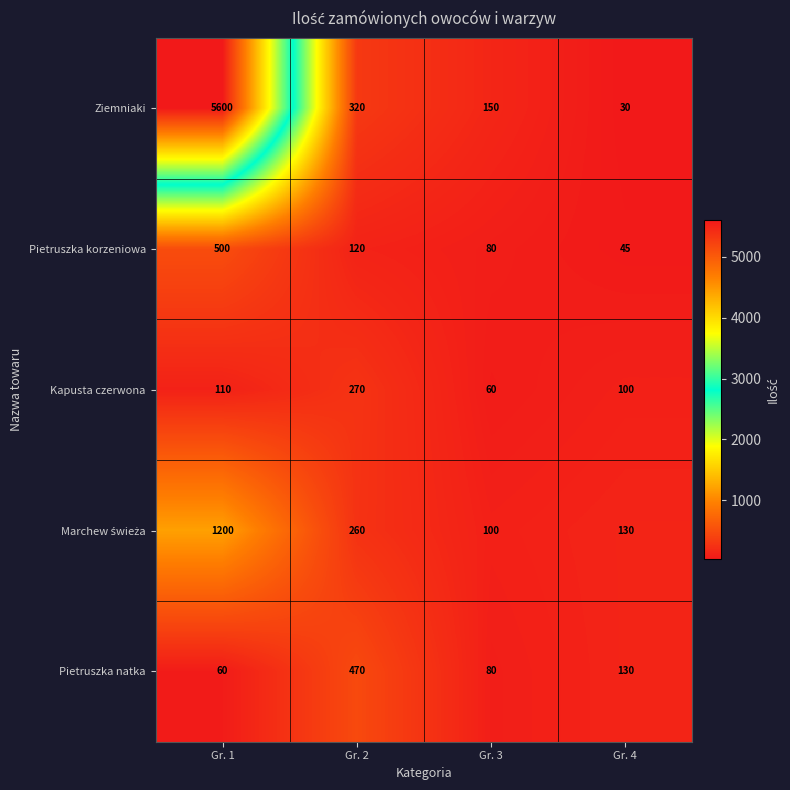

Which series has the widest spread of values?

Ziemniaki